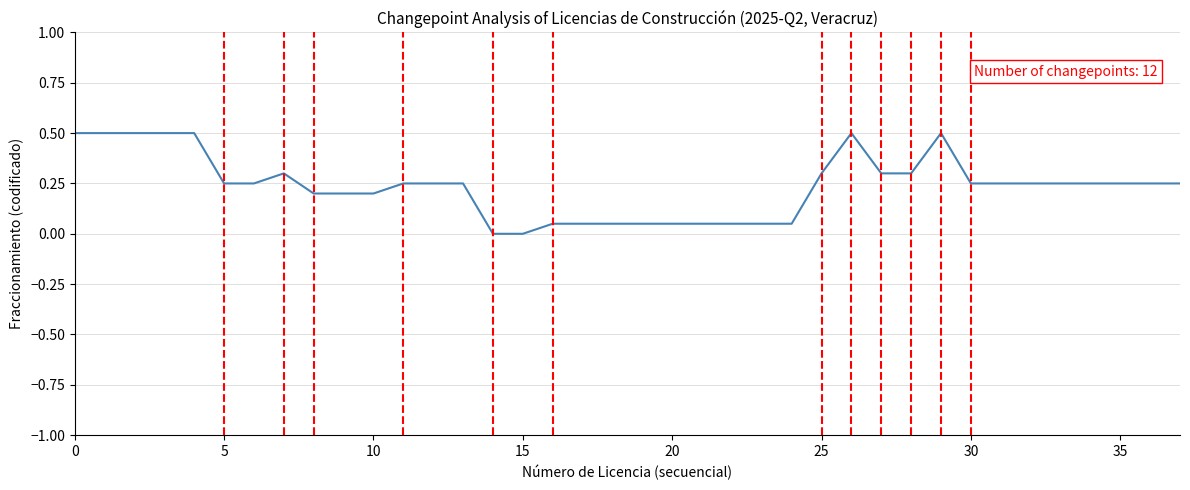

What is the maximum value shown in the chart?

0.5